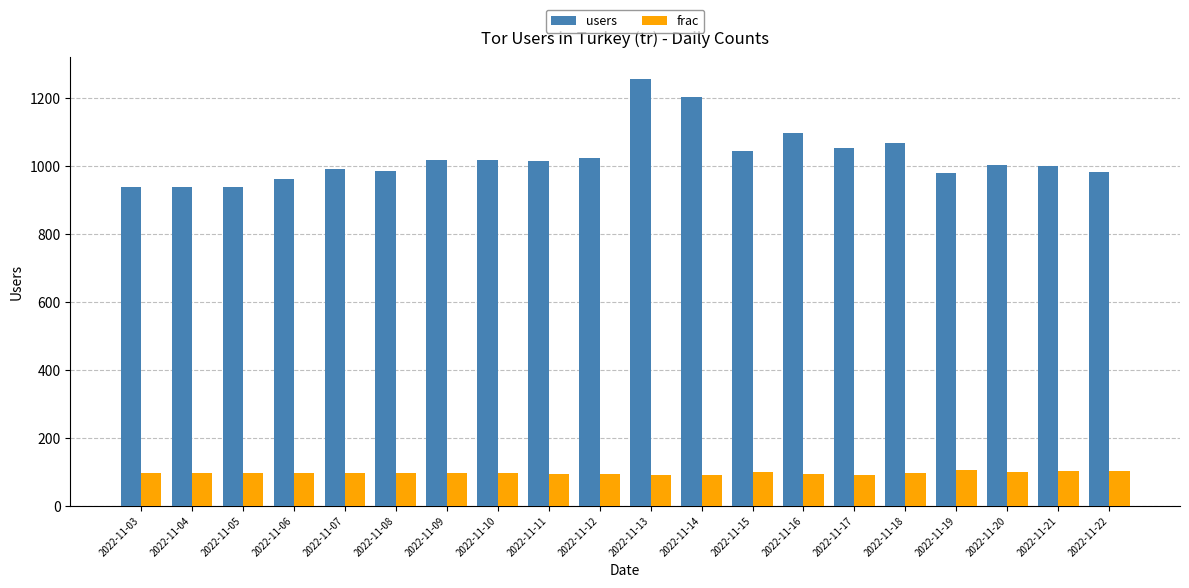

At which category does the chart reach its peak across all series?

2022-11-13